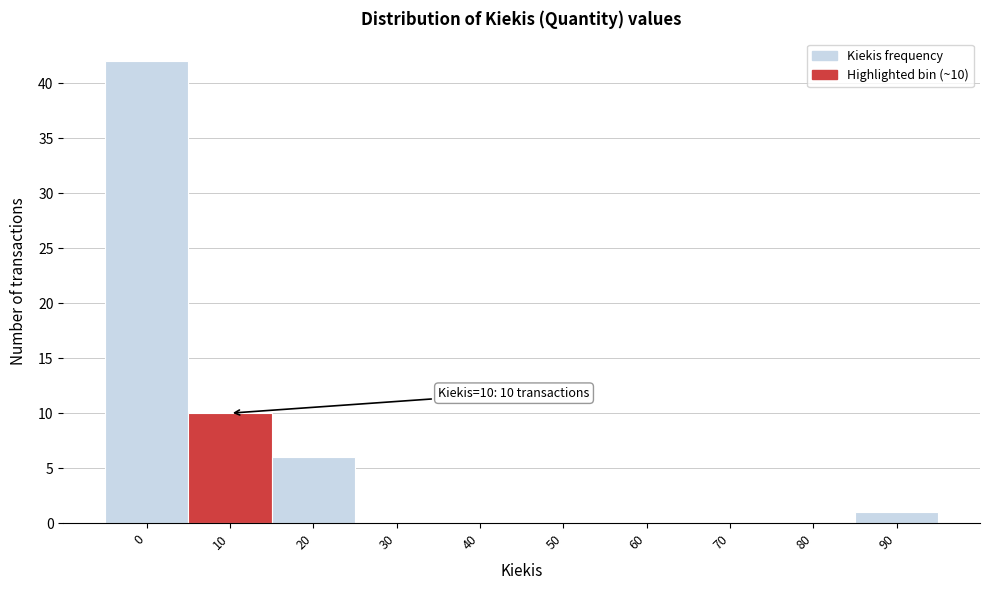

Reading right to left, what are all the values shown in this chart?

90=1	80=0	70=0	60=0	50=0	40=0	30=0	20=6	10=10	0=42